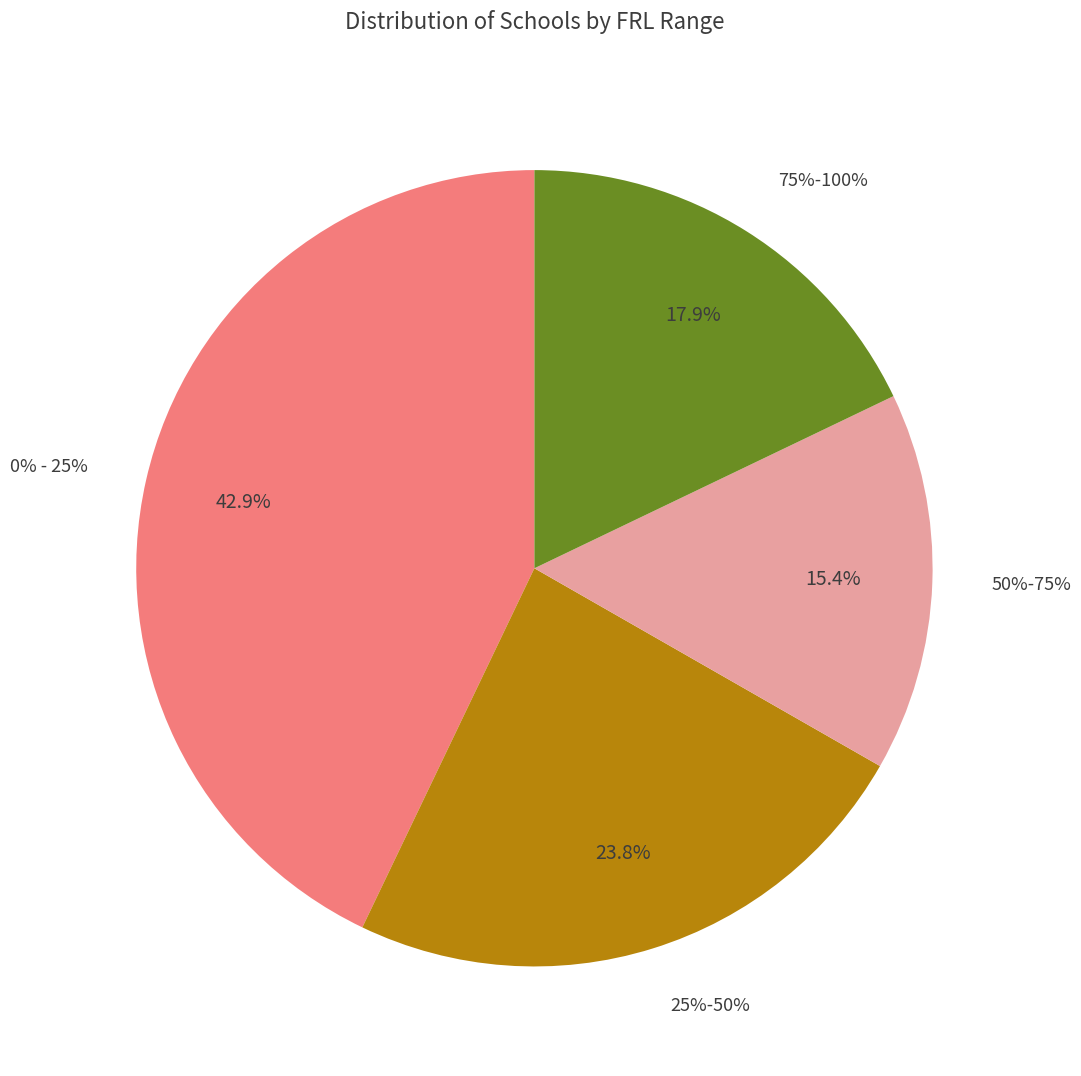

What is the largest slice in the pie chart?

0% - 25%